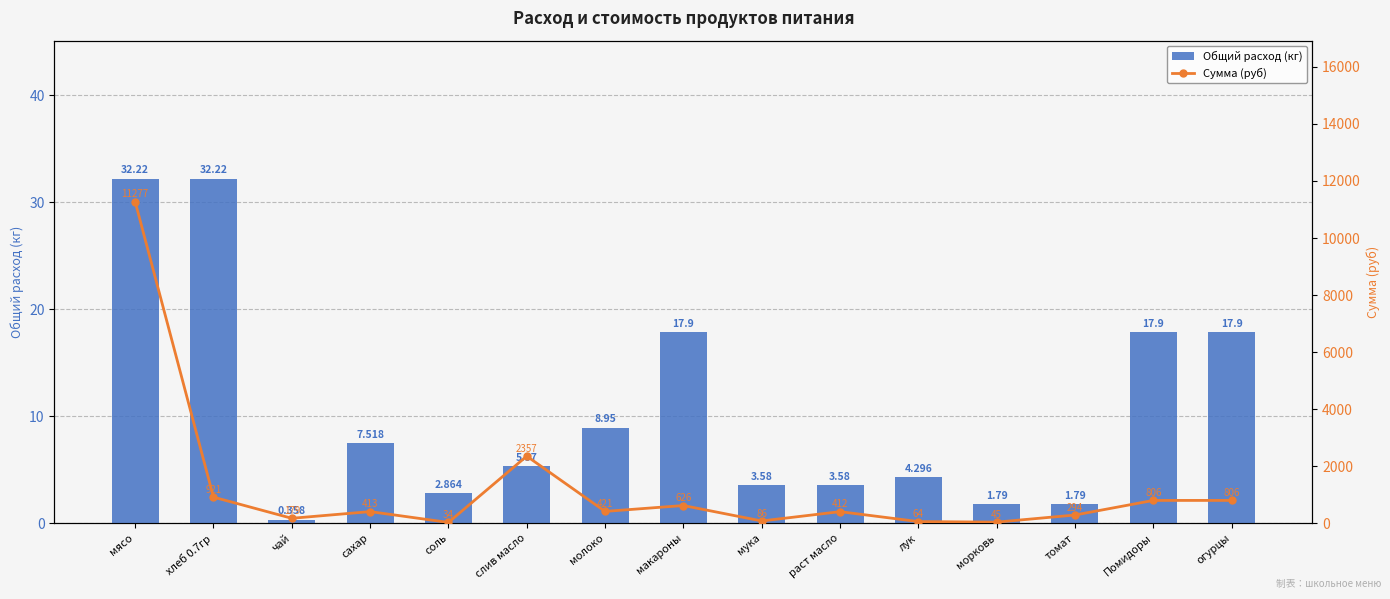

List the series in order of their overall mean, lowest first.

Общий расход (кг), Сумма (руб)